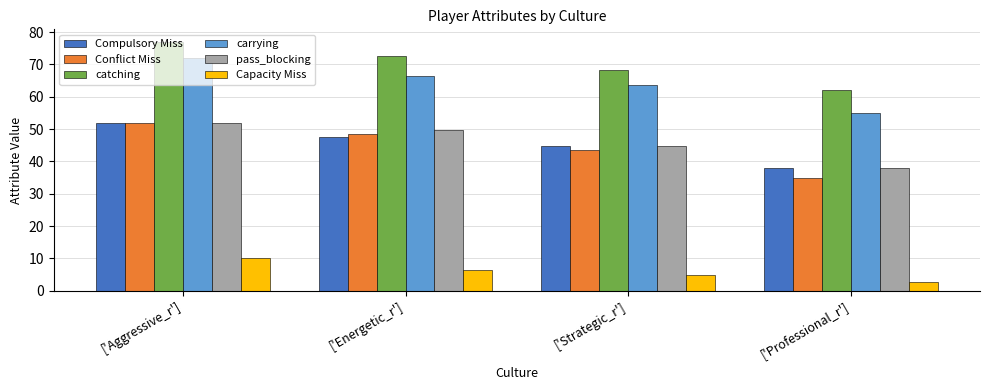

What is the approximate value of Compulsory Miss at ['Professional_r']?

38.0